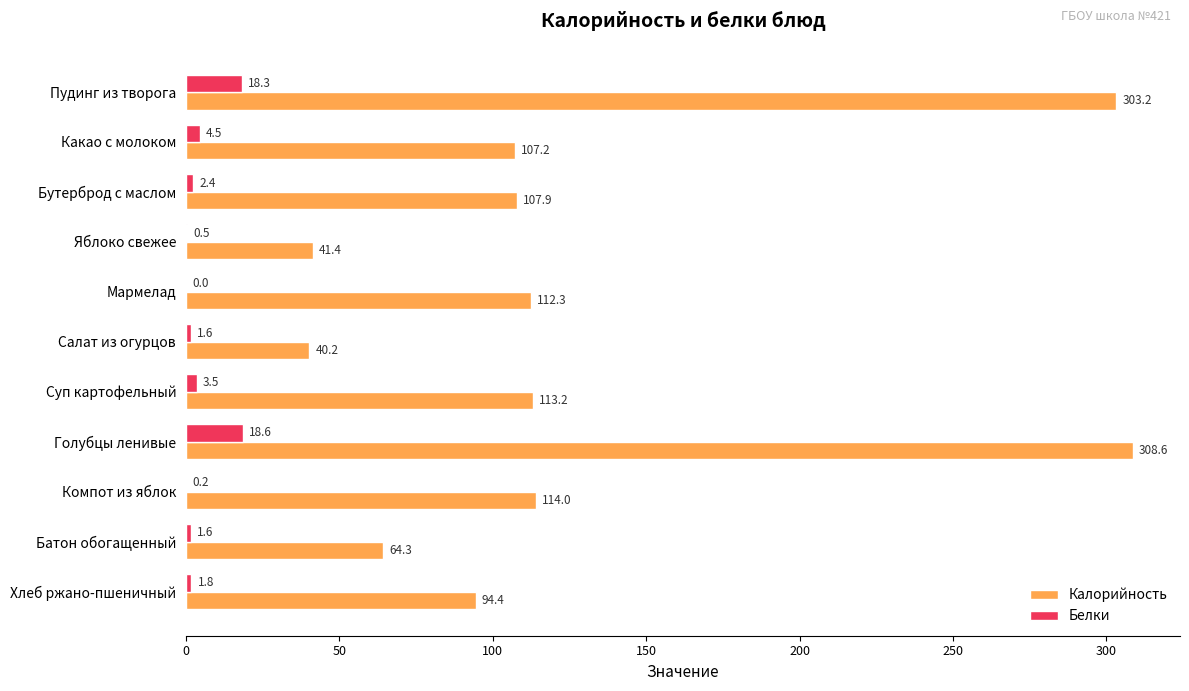

The Калорийность series shows 40.2 at Салат из огурцов. True or false?

True